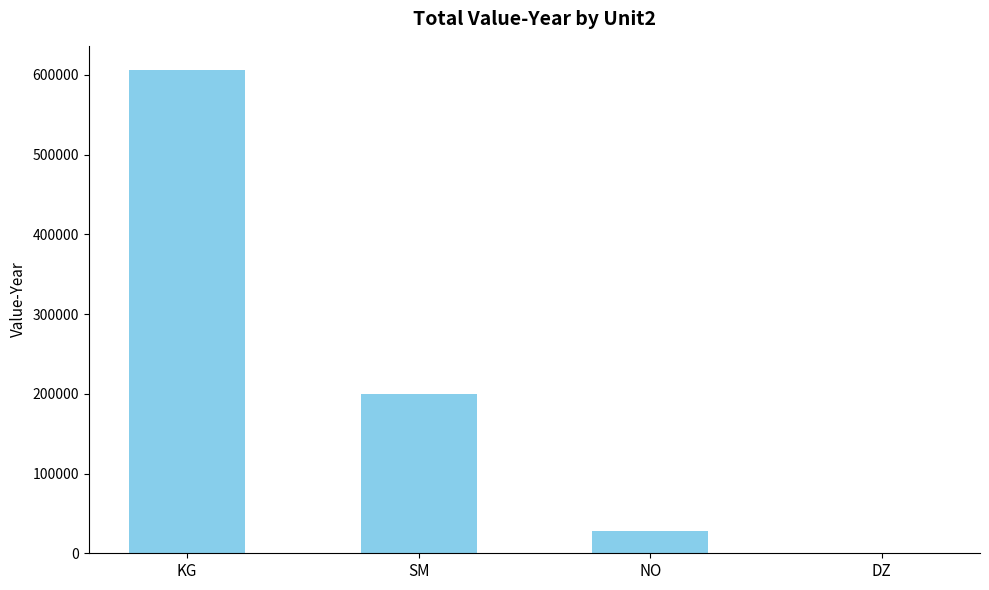

Reading right to left, transcribe all the data shown in this chart.

518	27603	199140	606052